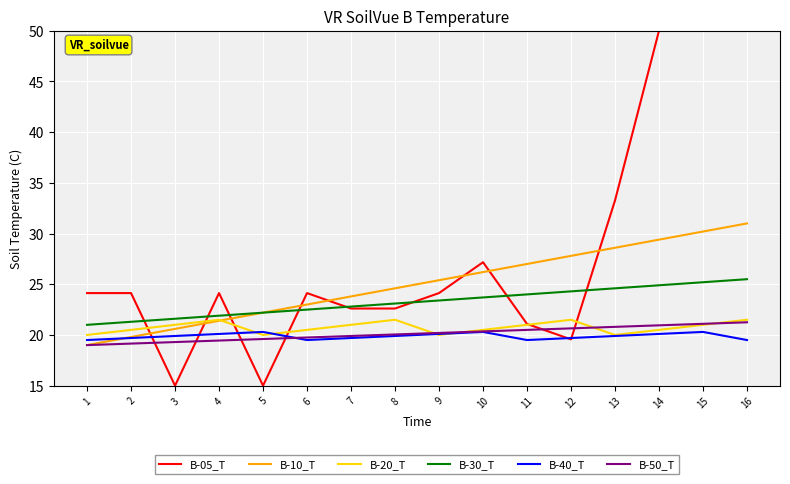

Which series changed the most between 1 and 7?

B-10_T